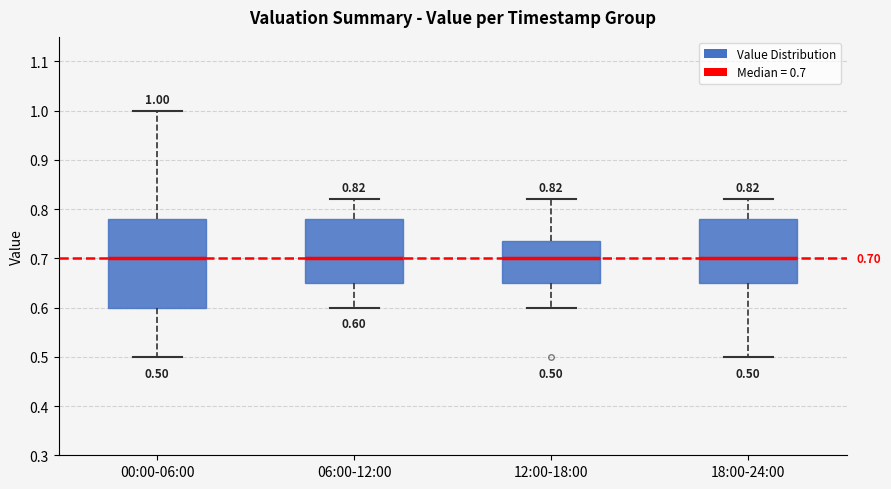

Which box is the tallest, from its lower edge to its upper edge?

00:00-06:00